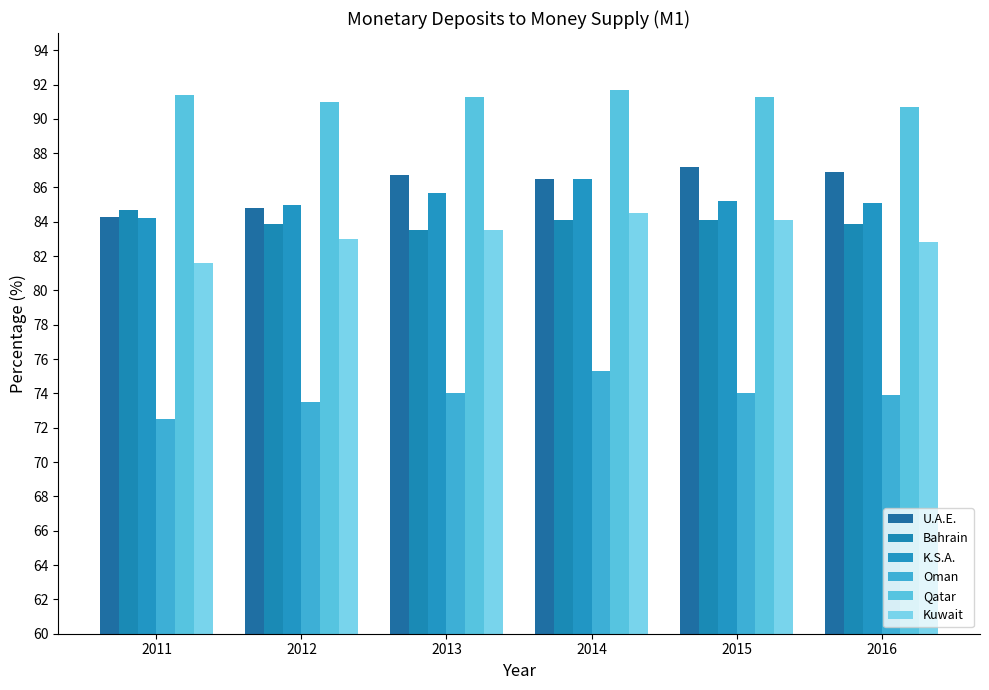

What is the difference between the maximum and minimum values in the Kuwait series?

2.9